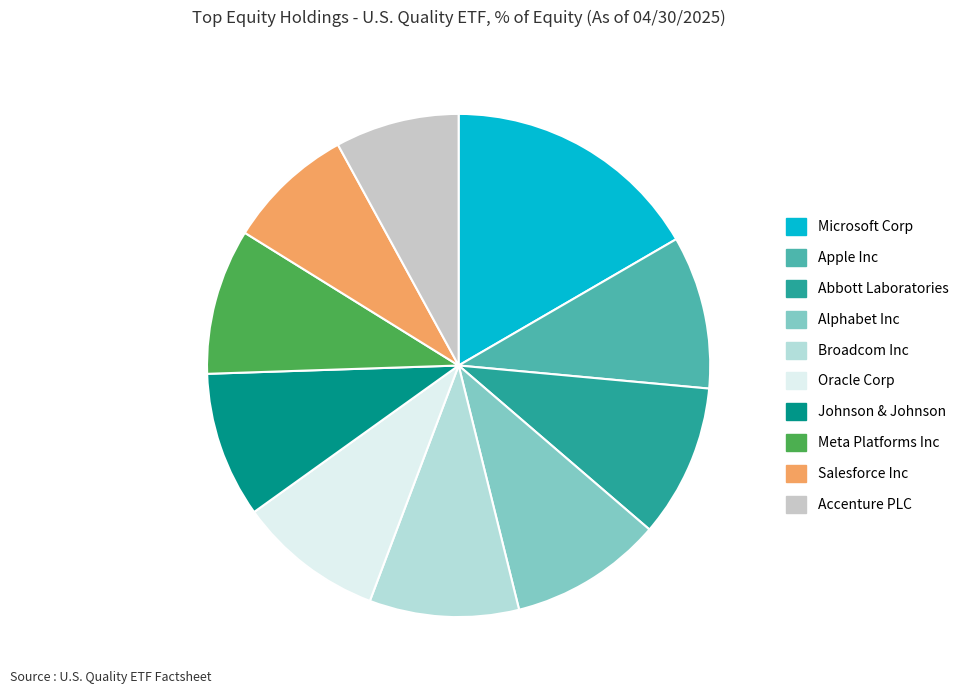

To the nearest percent, what is the combined percentage of Salesforce Inc and Abbott Laboratories?

18%